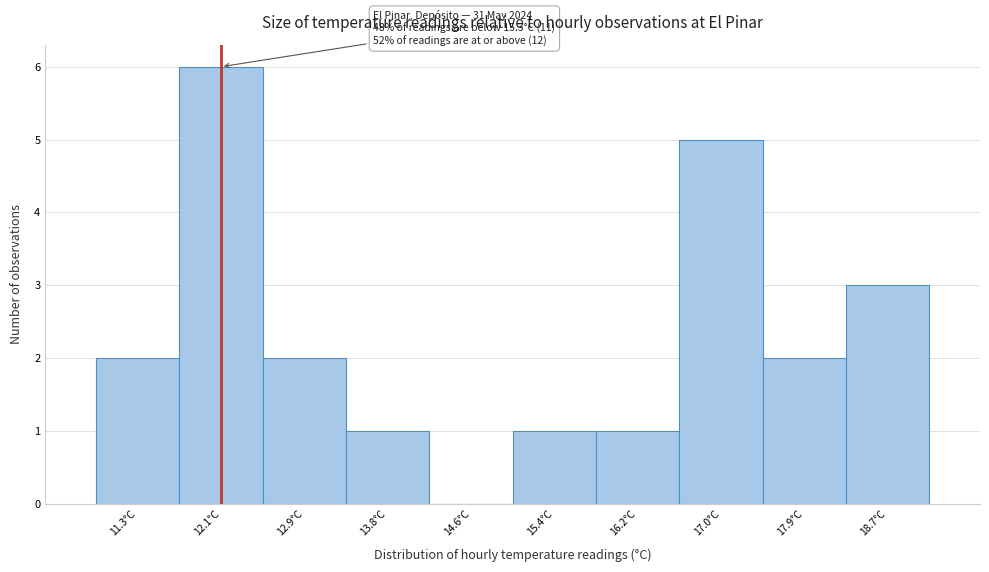

Reading left to right, extract all data points from this chart.

11.3°C=2	12.1°C=6	12.9°C=2	13.8°C=1	14.6°C=0	15.4°C=1	16.2°C=1	17.0°C=5	17.9°C=2	18.7°C=3